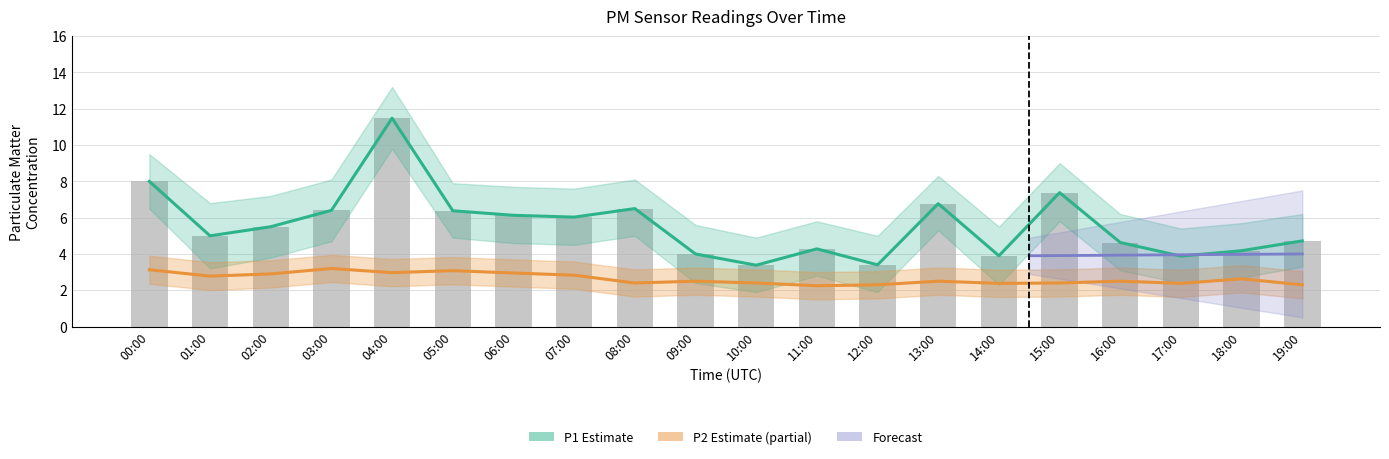

What is the label of the 13th bar from the right?

07:00